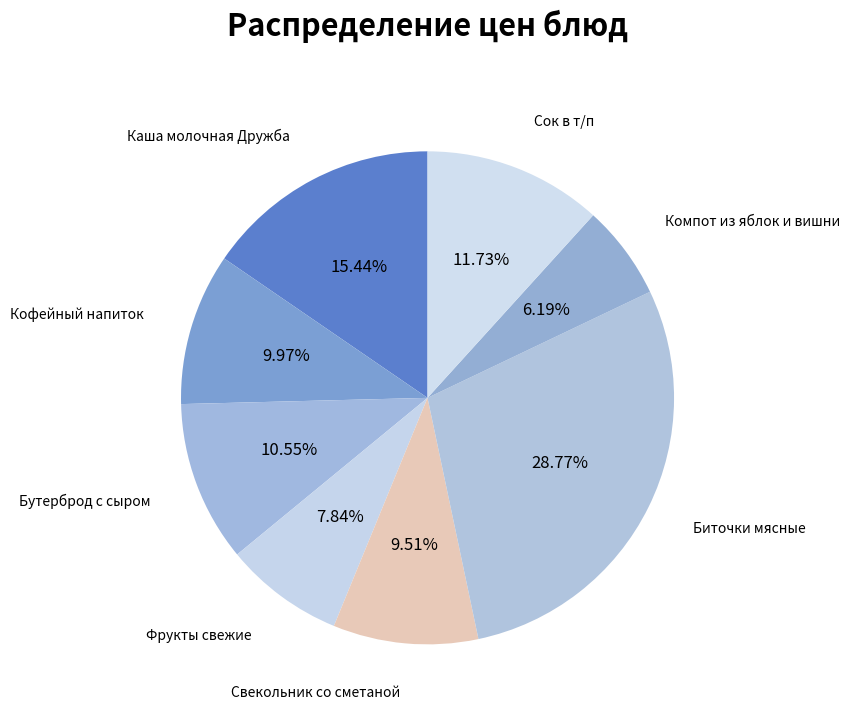

How many segments does this pie chart have?

8